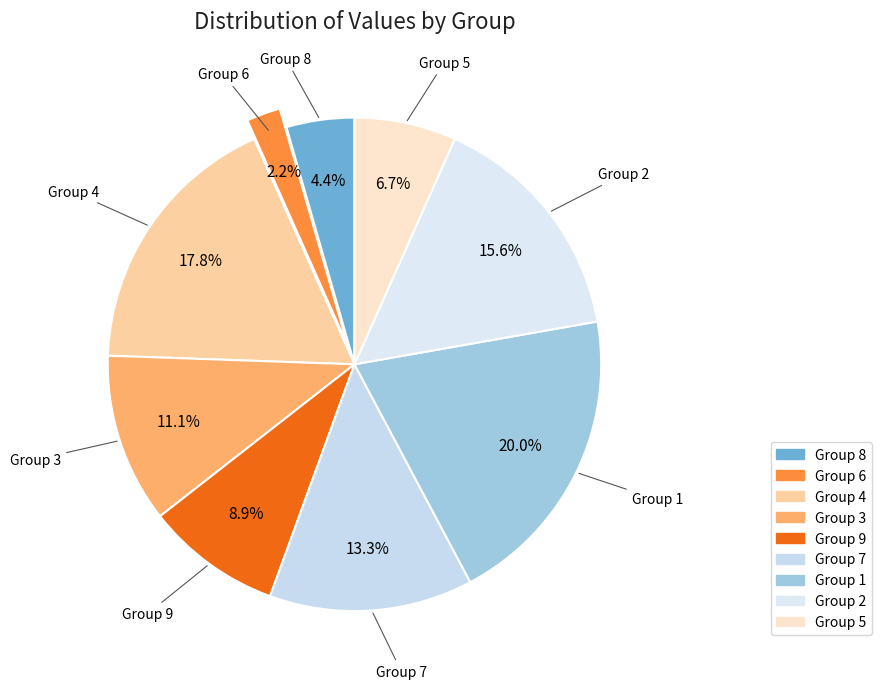

To the nearest percent, what is the difference between the largest and smallest slice percentages?

18%